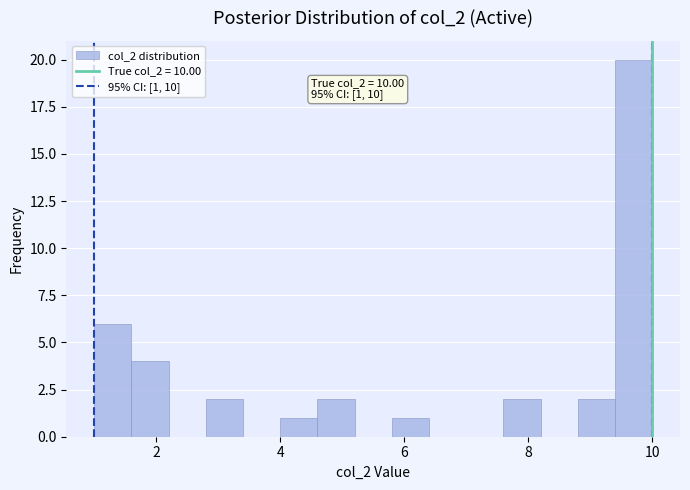

Read against the x-axis, roughly where is the centre of the tallest bar?

9.8